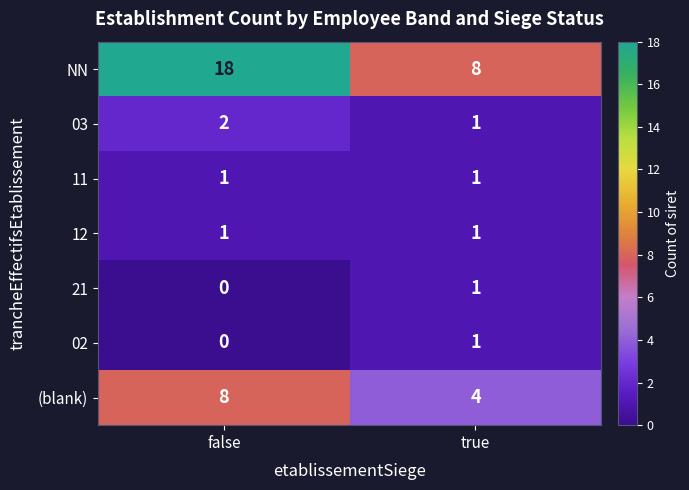

At which category is the sum across all series the highest?

false